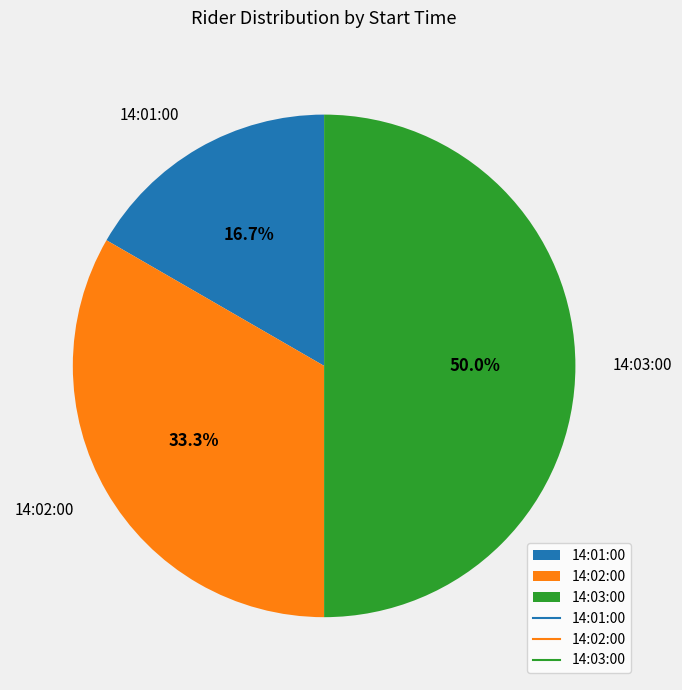

To the nearest percent, what is the difference between the 14:01:00 and 14:02:00 slice percentages?

17%